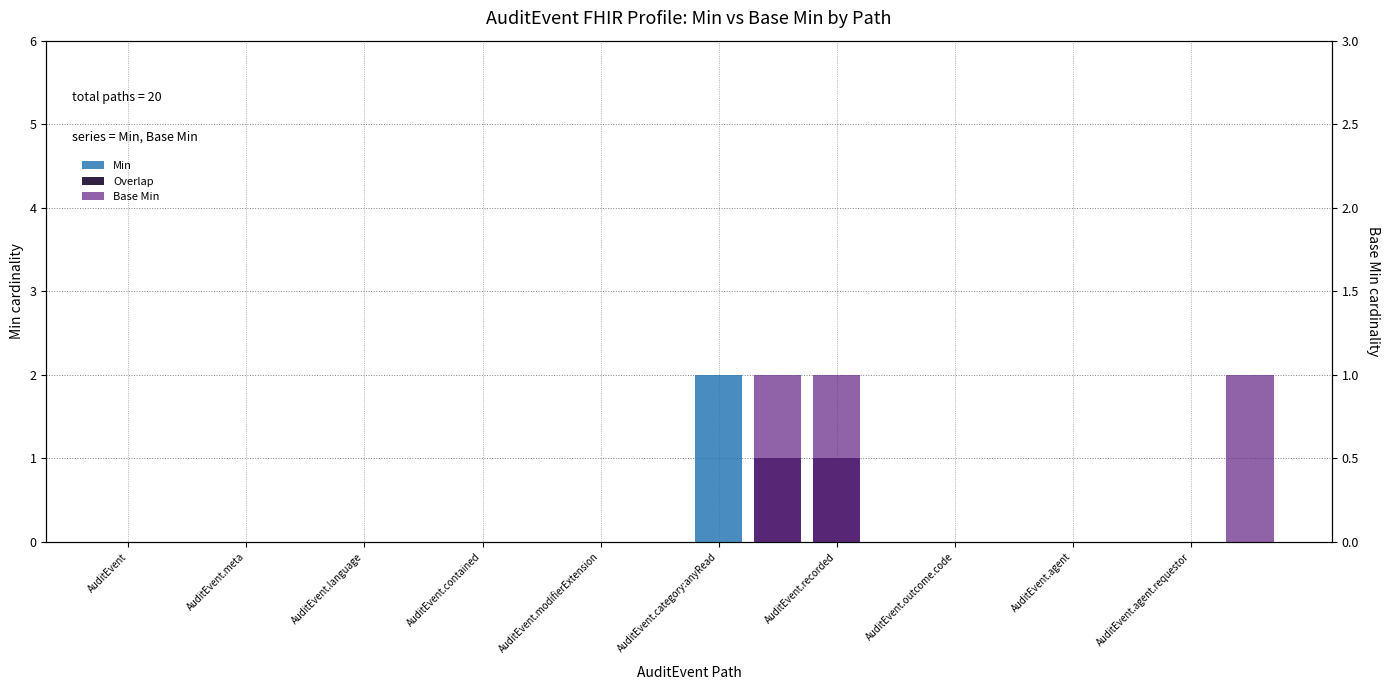

What position from the right is AuditEvent?

20